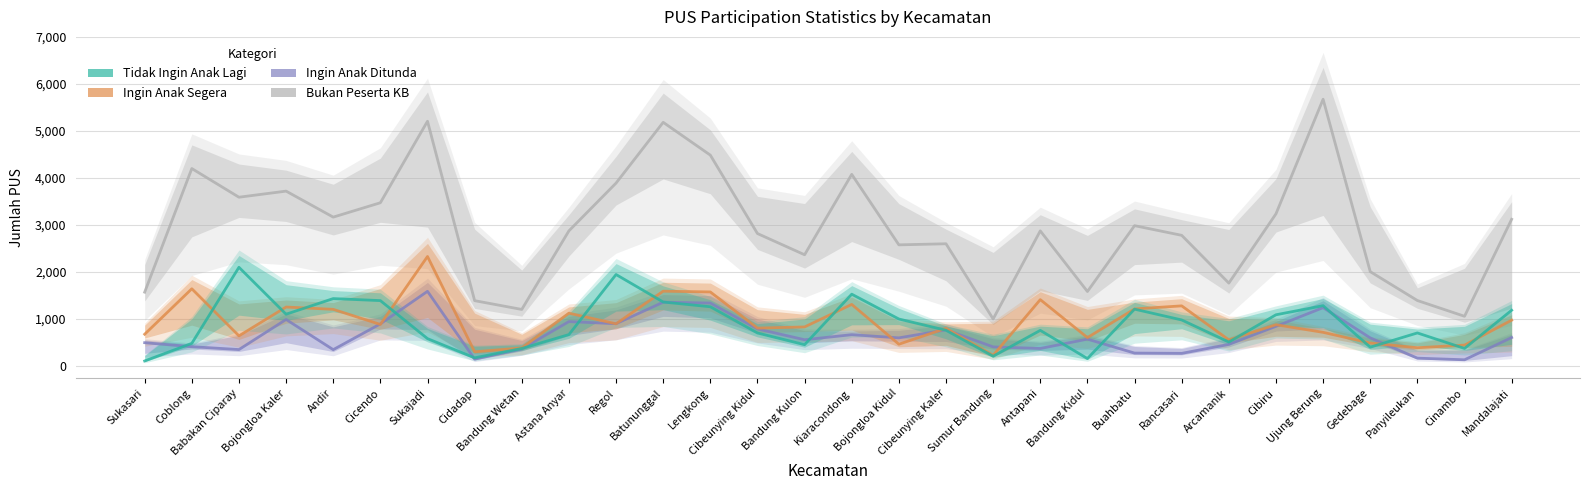

The Bukan Peserta KB series shows 1591 at Kiaracondong. True or false?

False